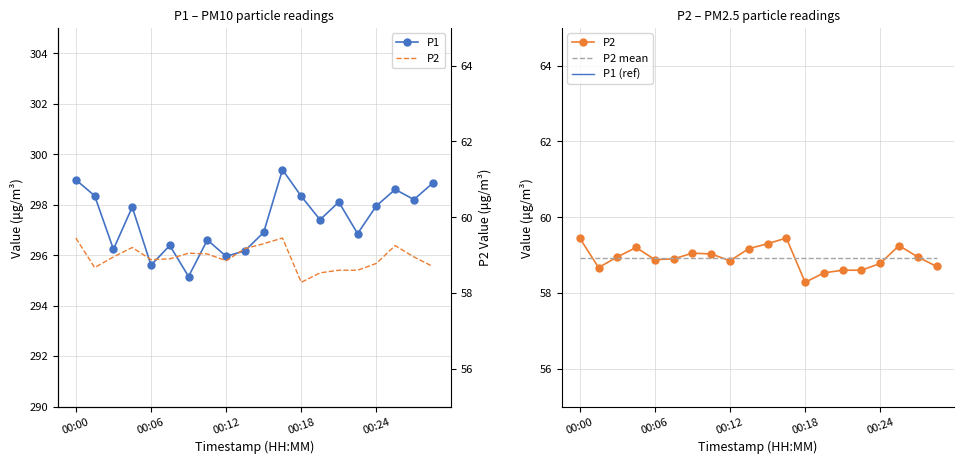

What is the difference between the maximum and minimum values in the P1 series?

4.2